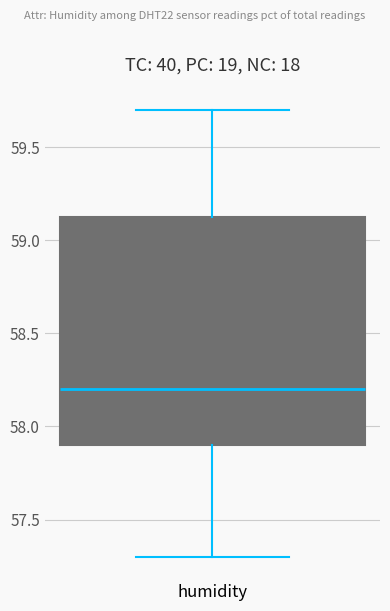

Read this box plot against the y-axis: the position of the median line, the range covered by the box, and the ends of both whiskers. The values are not printed on the chart, so give them approximately, as read against the axis.

median 58.20, box 57.90 to 59.15, whiskers 57.30 to 59.70